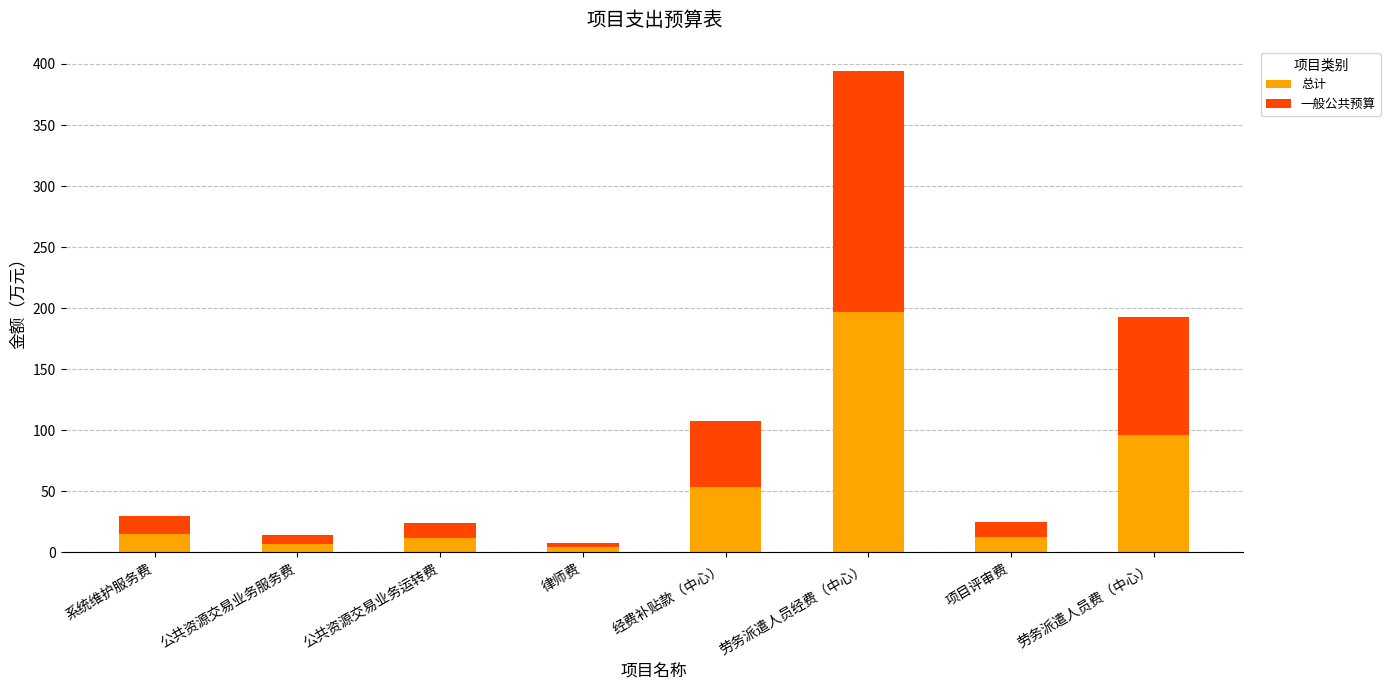

What is the total value across all series at 劳务派遣人员经费（中心）?

394.3